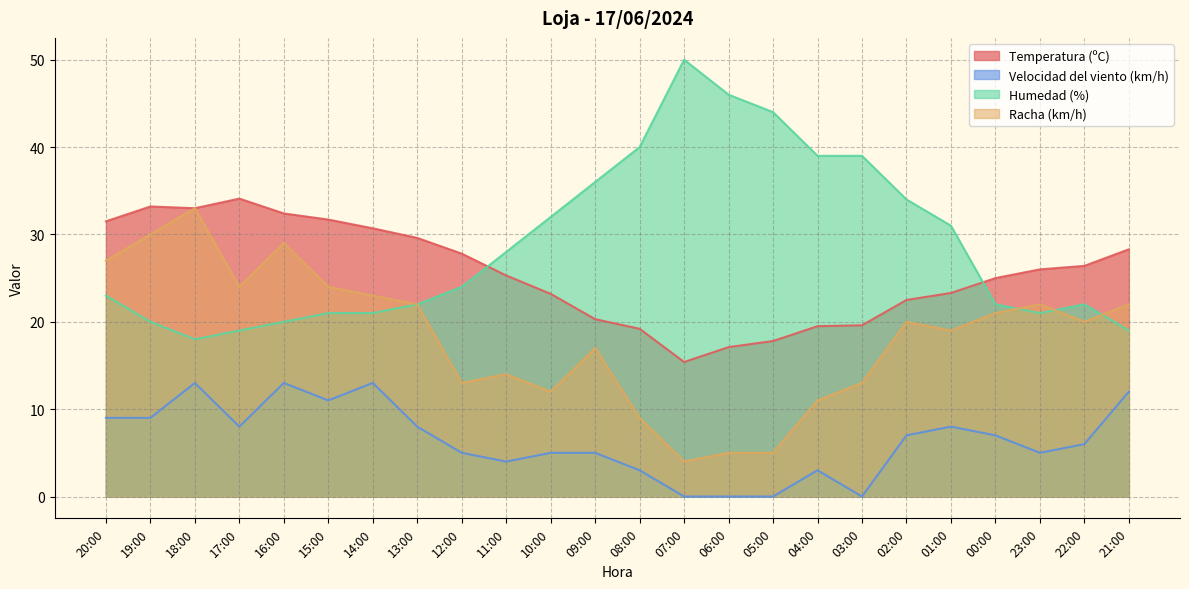

What is the greatest value displayed?

50.0